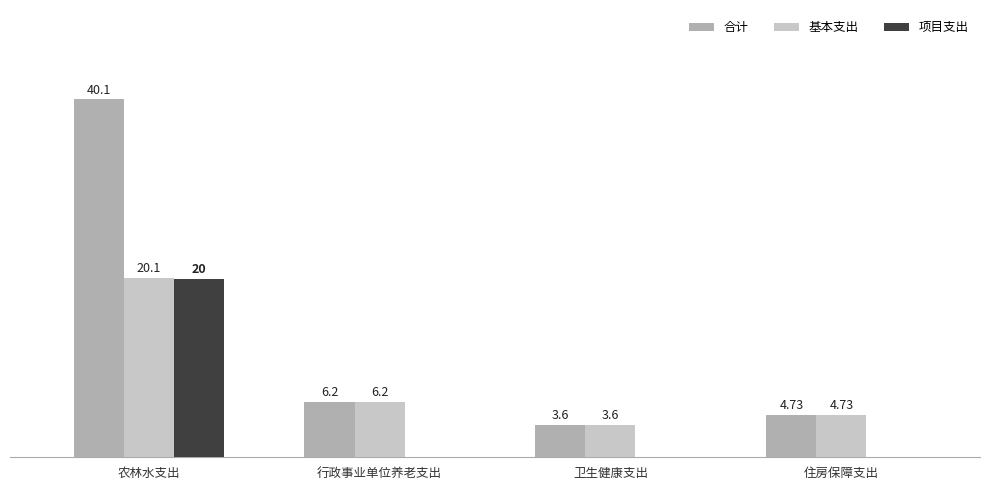

Which series changed the most between 农林水支出 and 住房保障支出?

合计